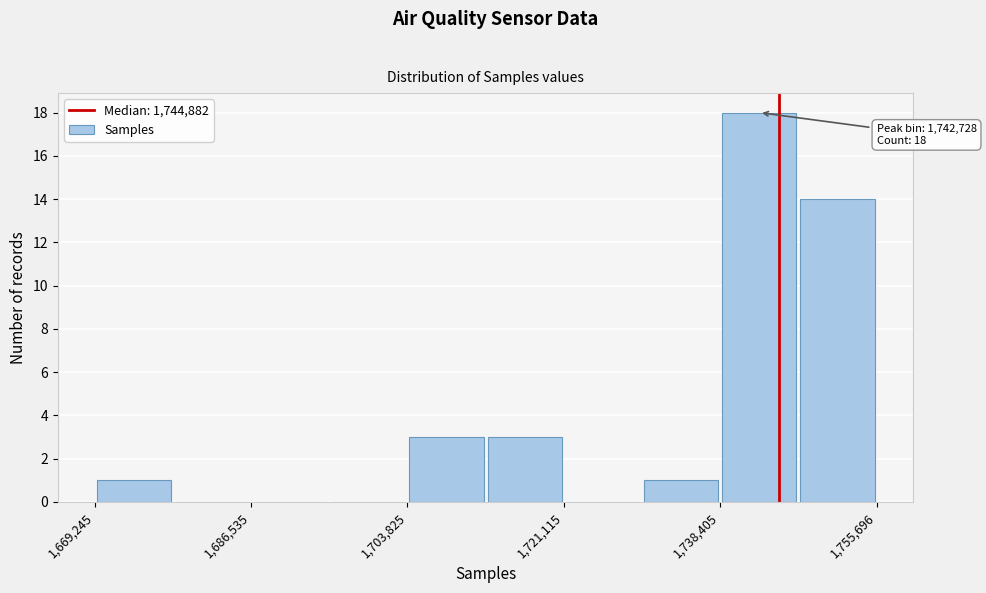

Which range on the x-axis has the tallest bar?

1738000 to 1748000